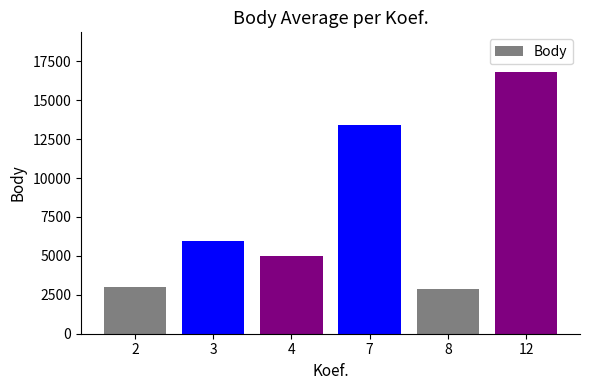

Which label corresponds to the largest value in the chart?

12